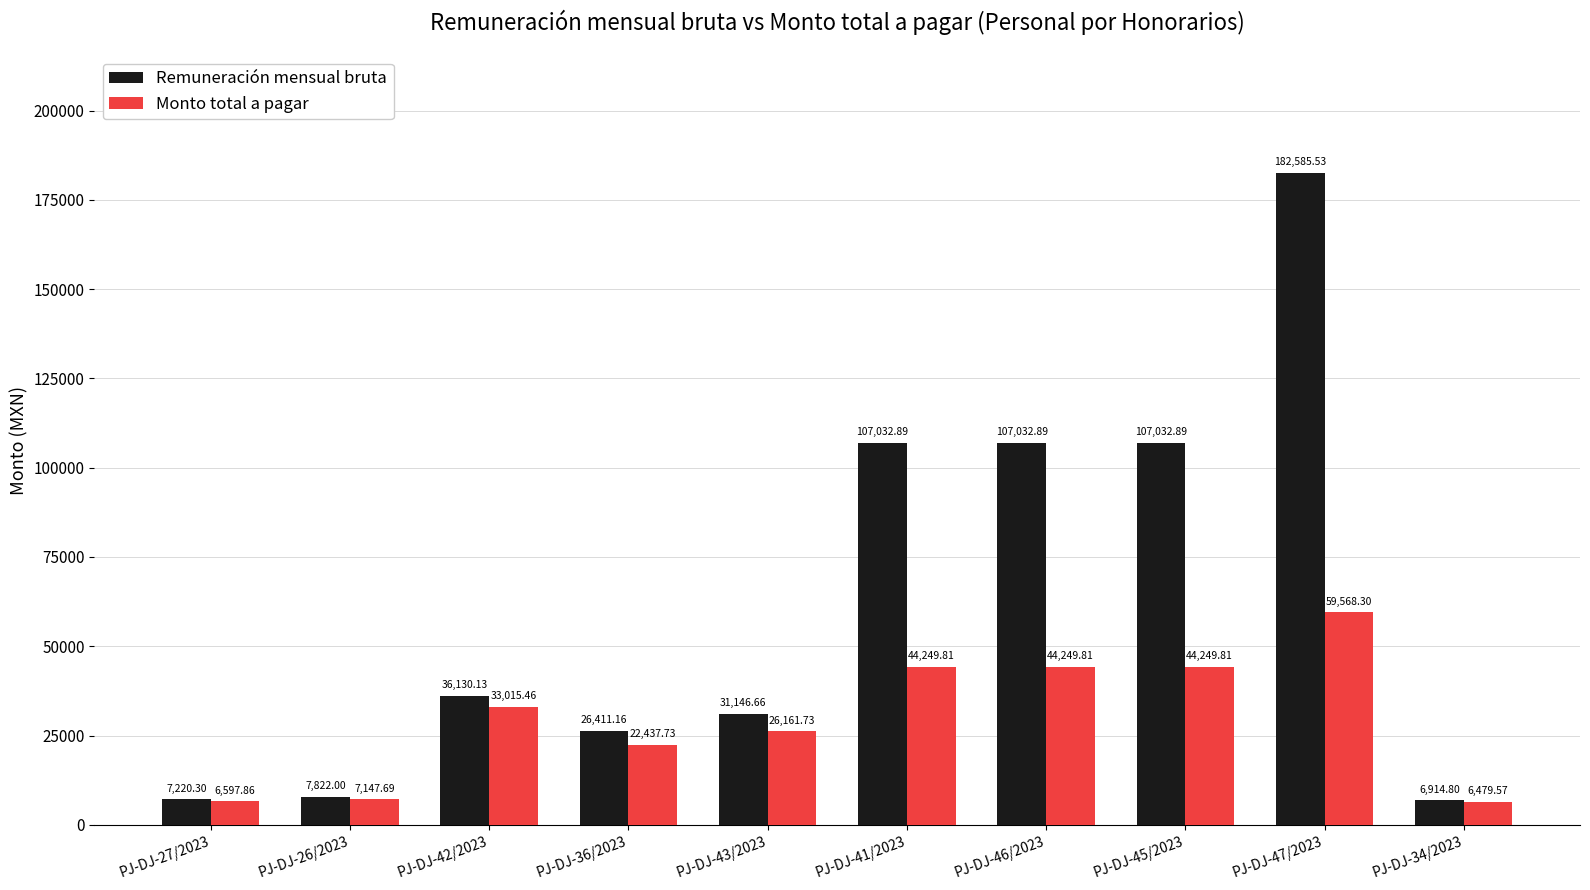

Which series changed the most between PJ-DJ-27/2023 and PJ-DJ-43/2023?

Remuneración mensual bruta